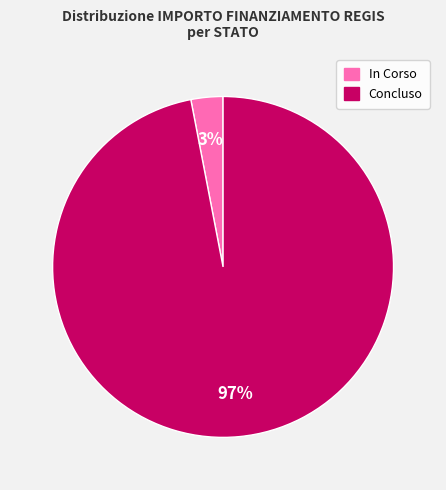

Does In Corso account for over 50% of the chart?

No